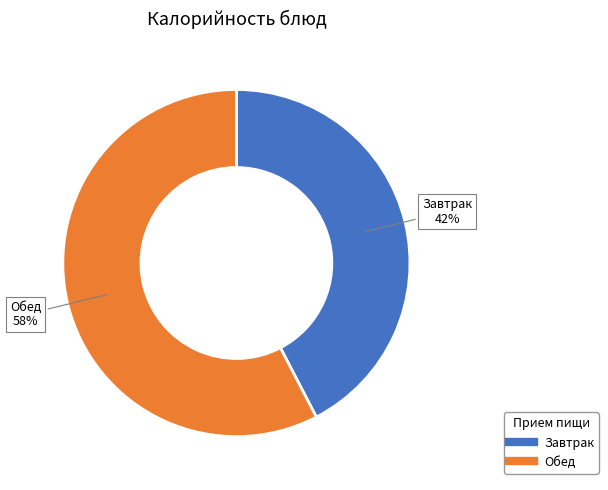

Is there any slice that represents more than half of the pie?

Yes